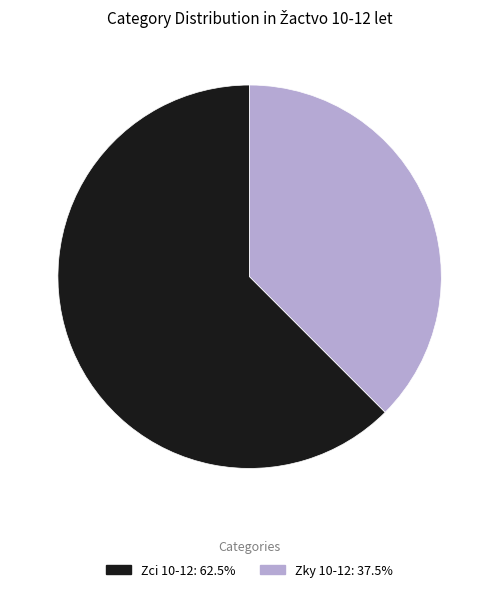

Does Zky 10-12 represent more than half of the total?

No